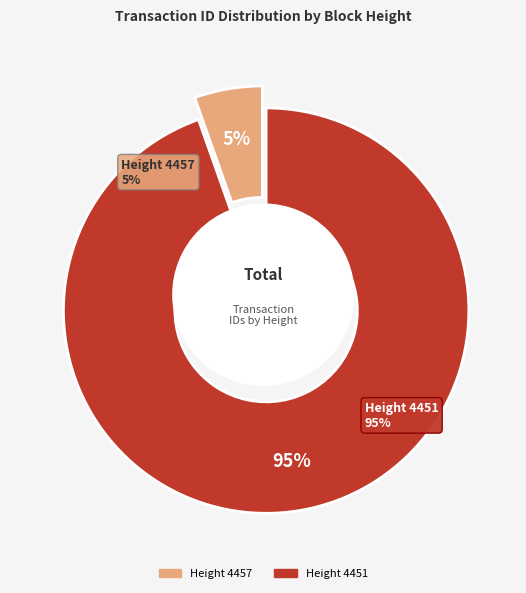

How many segments does this pie chart have?

2